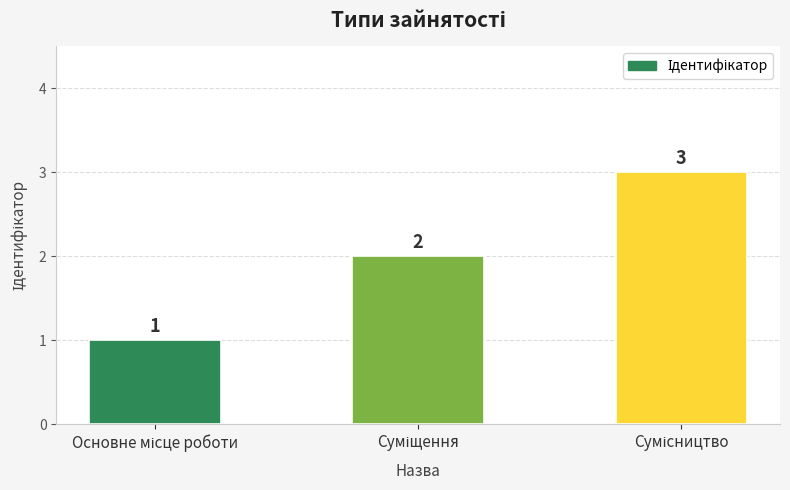

What is the value of the 3rd bar from the left?

3